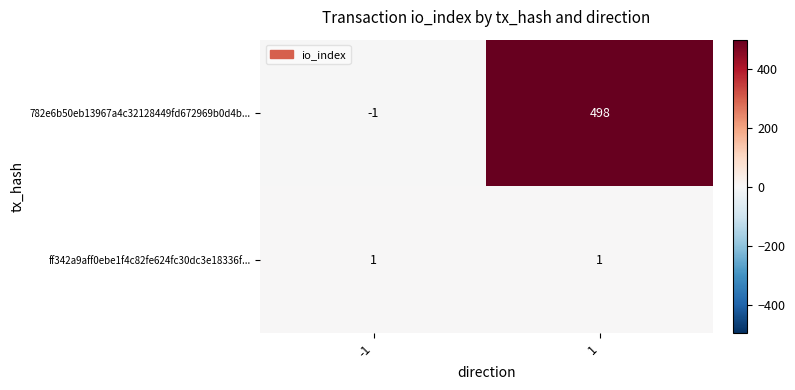

What is the greatest value displayed?

498